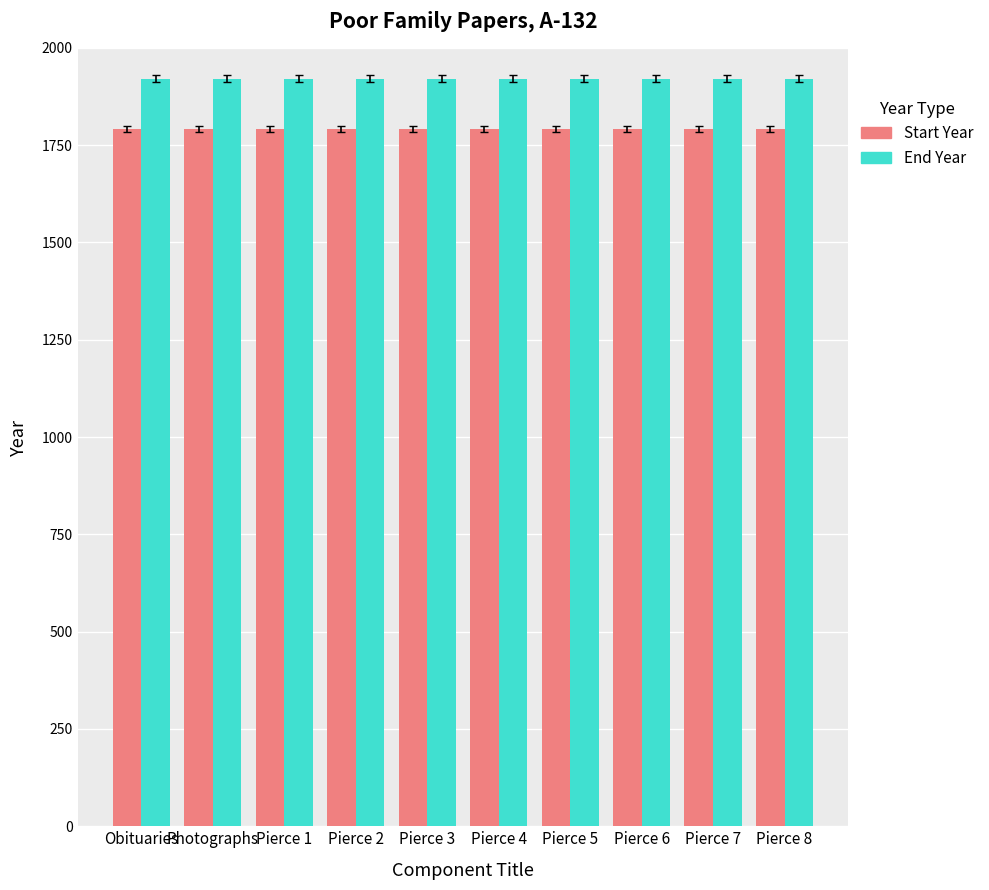

What is the lowest value of the Start Year series?

1791